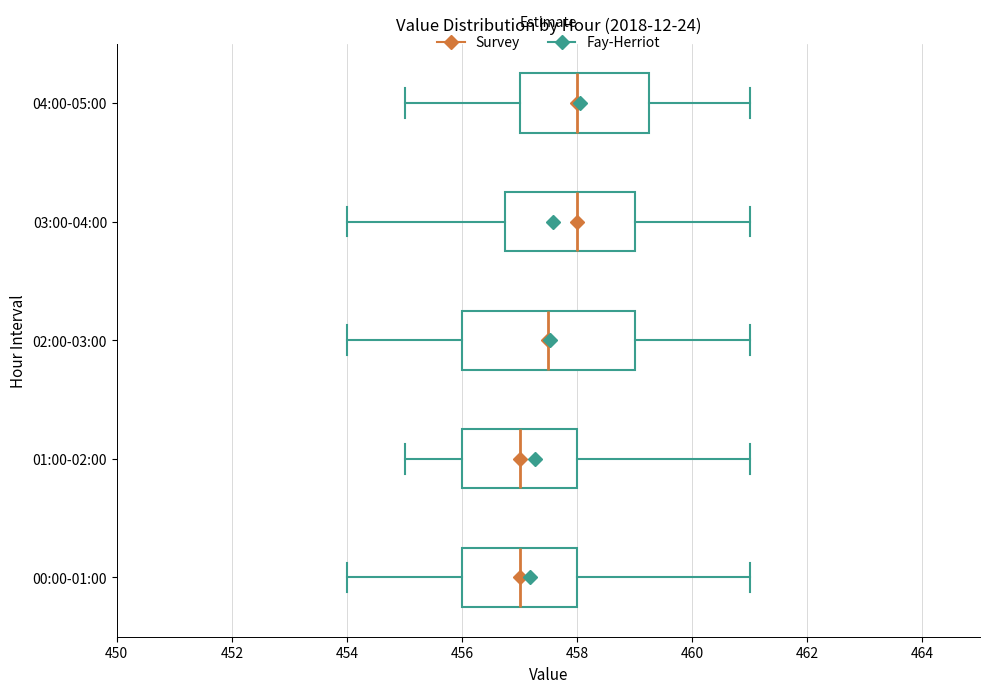

Reading bottom to top, read every box against the x-axis: the position of its median line, the range the box covers, and the ends of its whiskers. The values are not printed on the chart, so give them approximately, as read against the axis.

00:00-01:00: median 457.0, box 456.0 to 458.0, whiskers 454.0 to 461.0
01:00-02:00: median 457.0, box 456.0 to 458.0, whiskers 455.0 to 461.0
02:00-03:00: median 457.6, box 456.0 to 459.0, whiskers 454.0 to 461.0
03:00-04:00: median 458.0, box 456.8 to 459.0, whiskers 454.0 to 461.0
04:00-05:00: median 458.0, box 457.0 to 459.2, whiskers 455.0 to 461.0